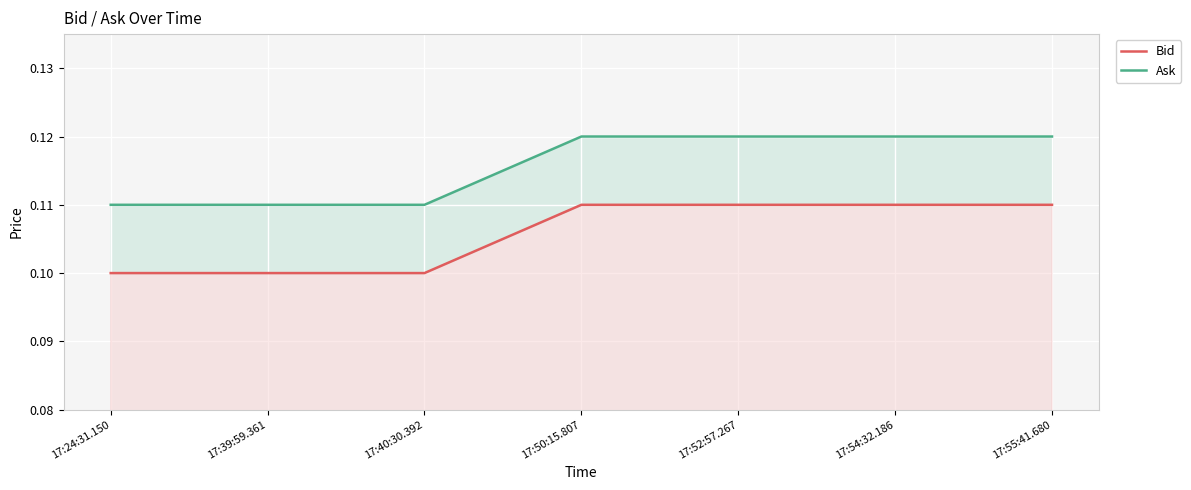

What is the label of the 1st point from the right?

17:55:41.680